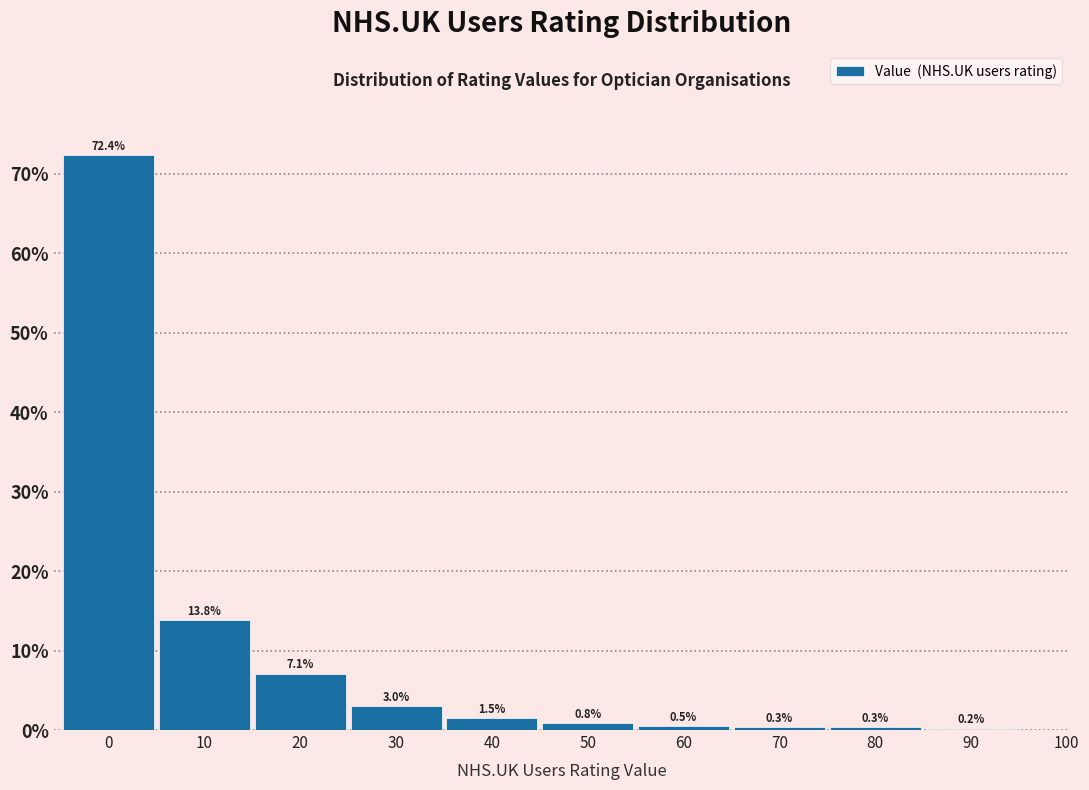

Reading left to right, list all the values displayed in this chart.

0=72.4	10=13.8	20=7.1	30=3.0	40=1.5	50=0.8	60=0.5	70=0.3	80=0.3	90=0.2	100=0.0